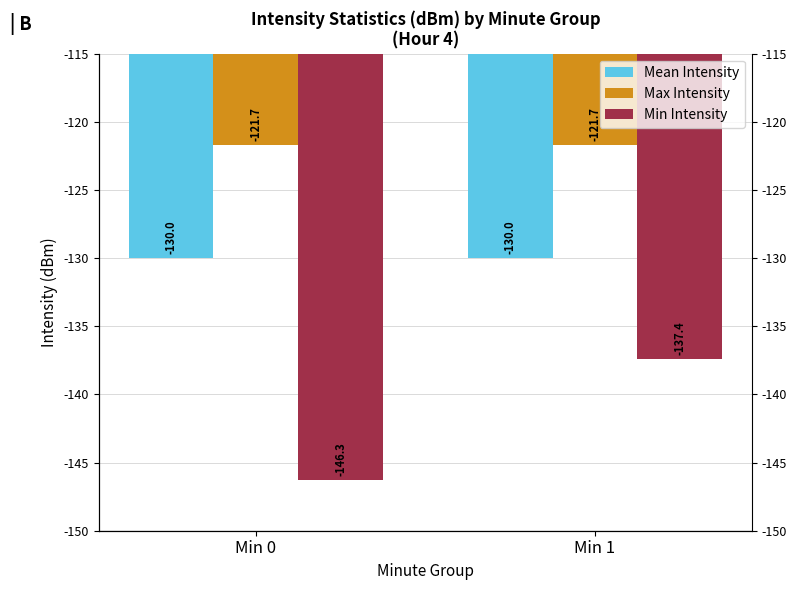

Which series has the largest range (max minus min)?

Min Intensity